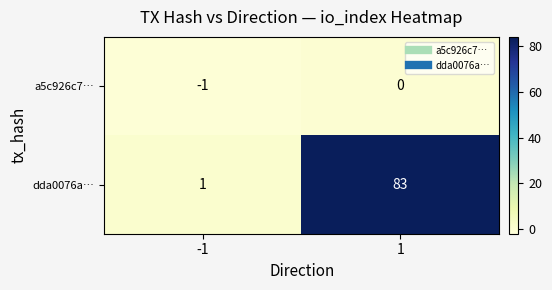

Which series has the largest range (max minus min)?

dda0076a…